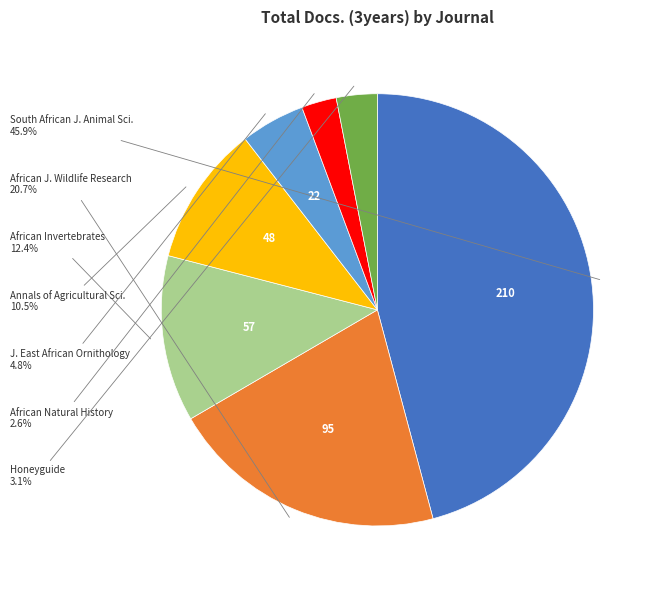

Which category has the biggest portion of the pie?

South African J. Animal Sci.